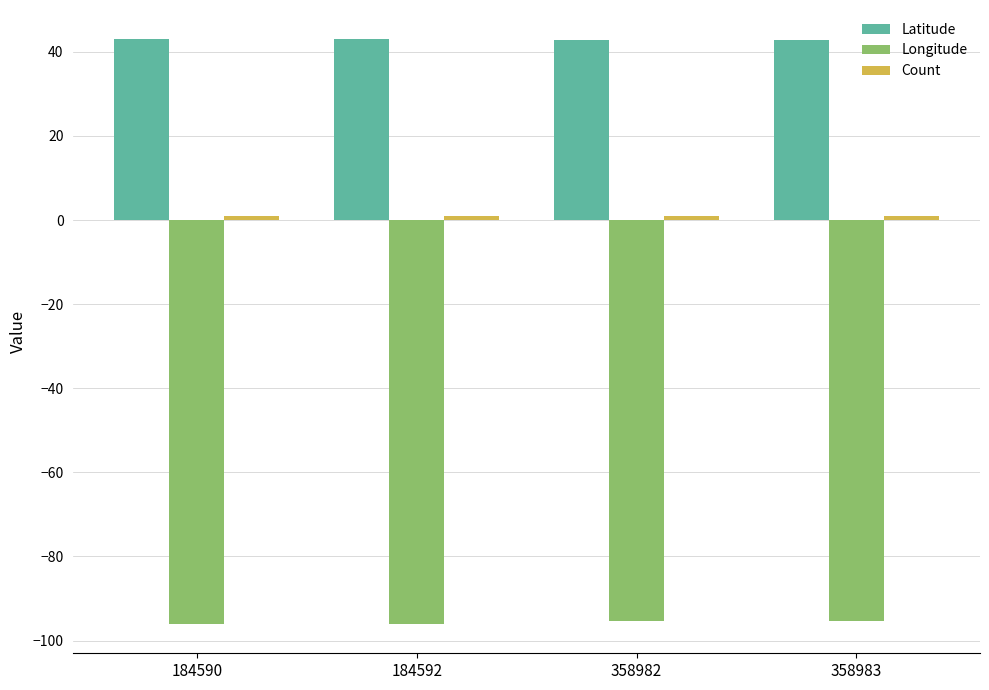

Which series has the largest total across all categories?

Latitude